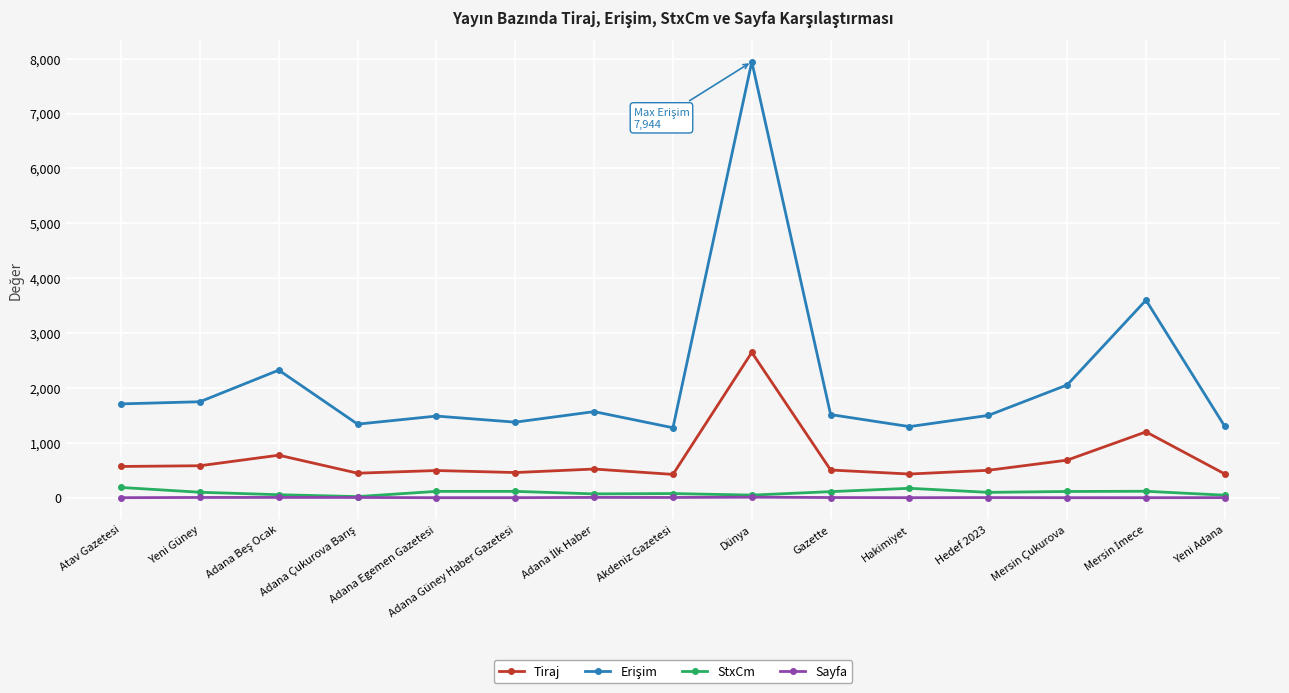

At which category is the sum across all series the highest?

Dünya